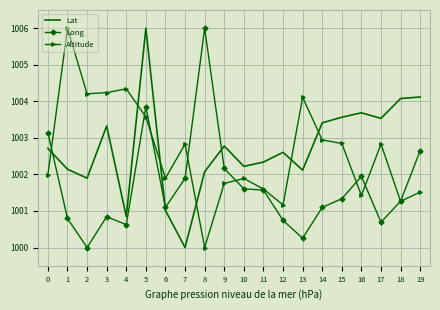

Between 2 and 5, which series saw the biggest shift?

Lat